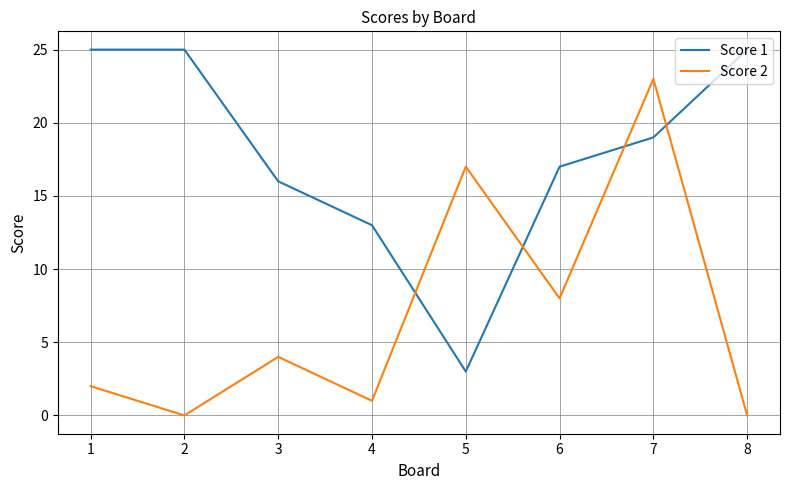

Is the value of Score 1 at 5 greater than the value of Score 2 at 3?

No